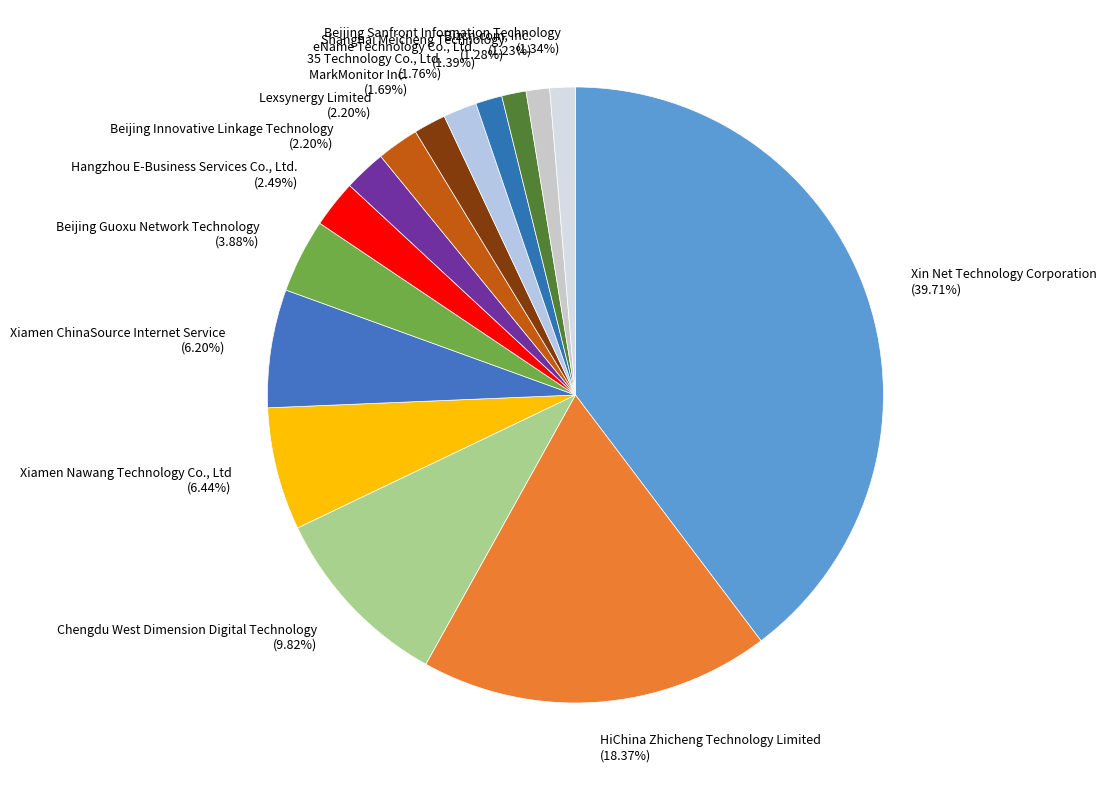

Is the sum of eName Technology Co., Ltd. and Beijing Innovative Linkage Technology greater than half?

No